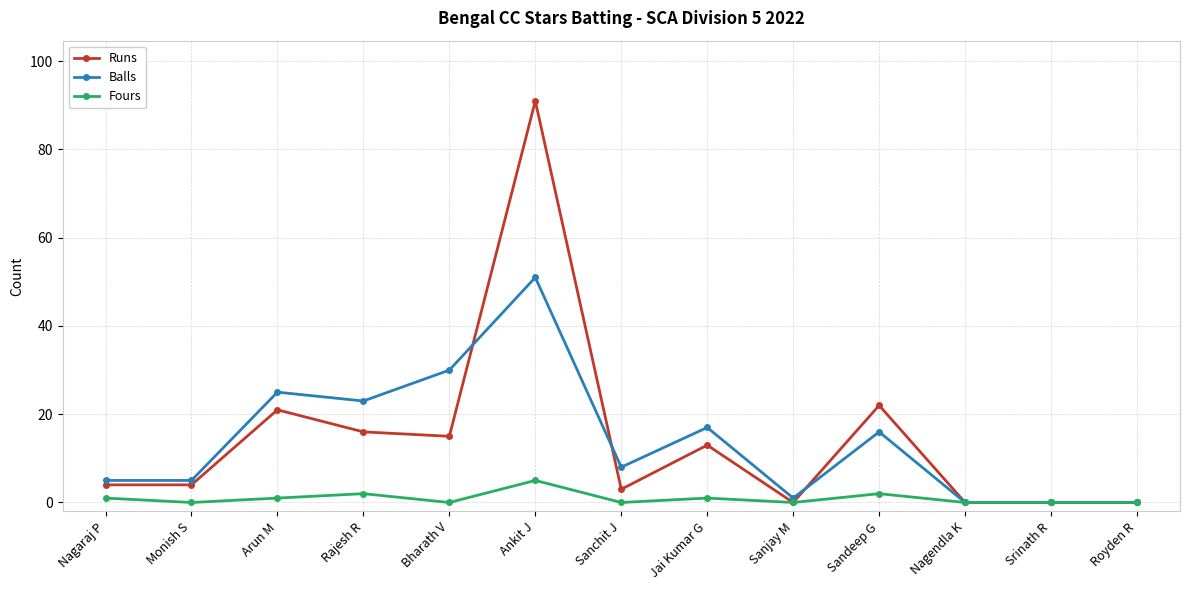

What is the highest value of the Fours series?

5